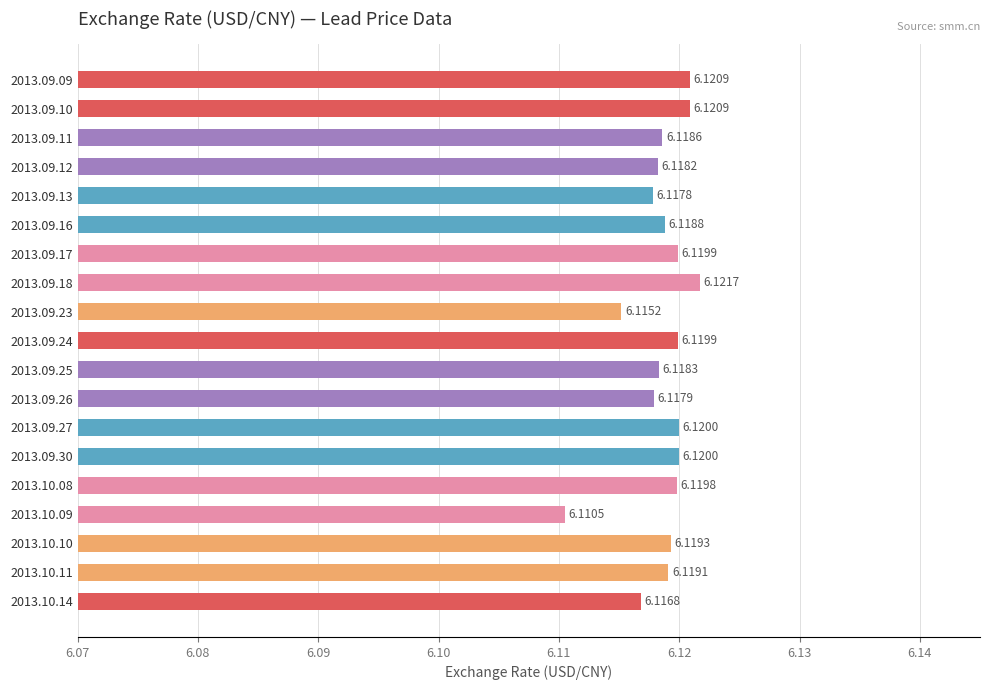

What is the sum of the values at 2013.10.10 and 2013.09.17?

12.2